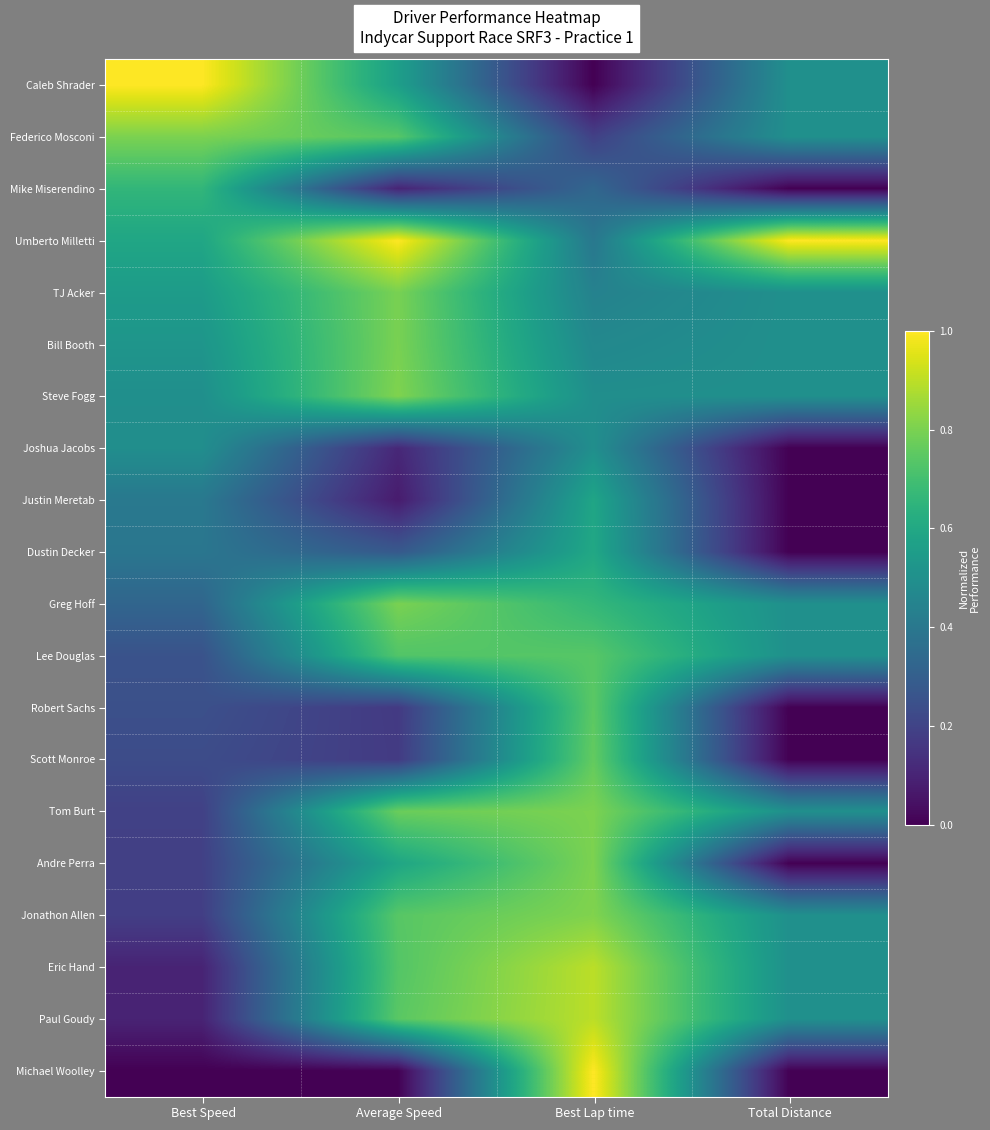

At which category does the chart reach its minimum across all series?

Best Lap time